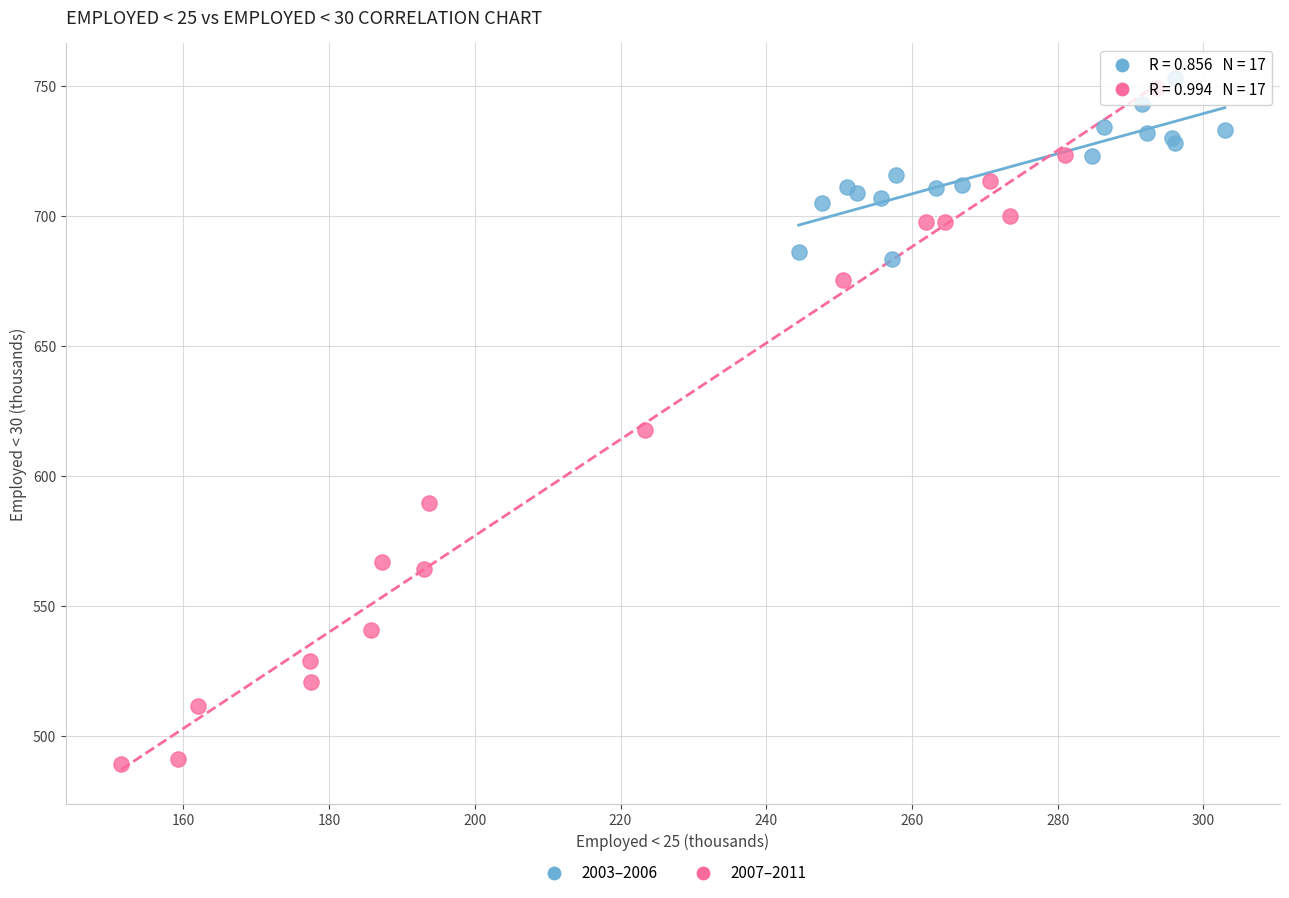

Which series reaches the minimum Y coordinate?

2007–2011